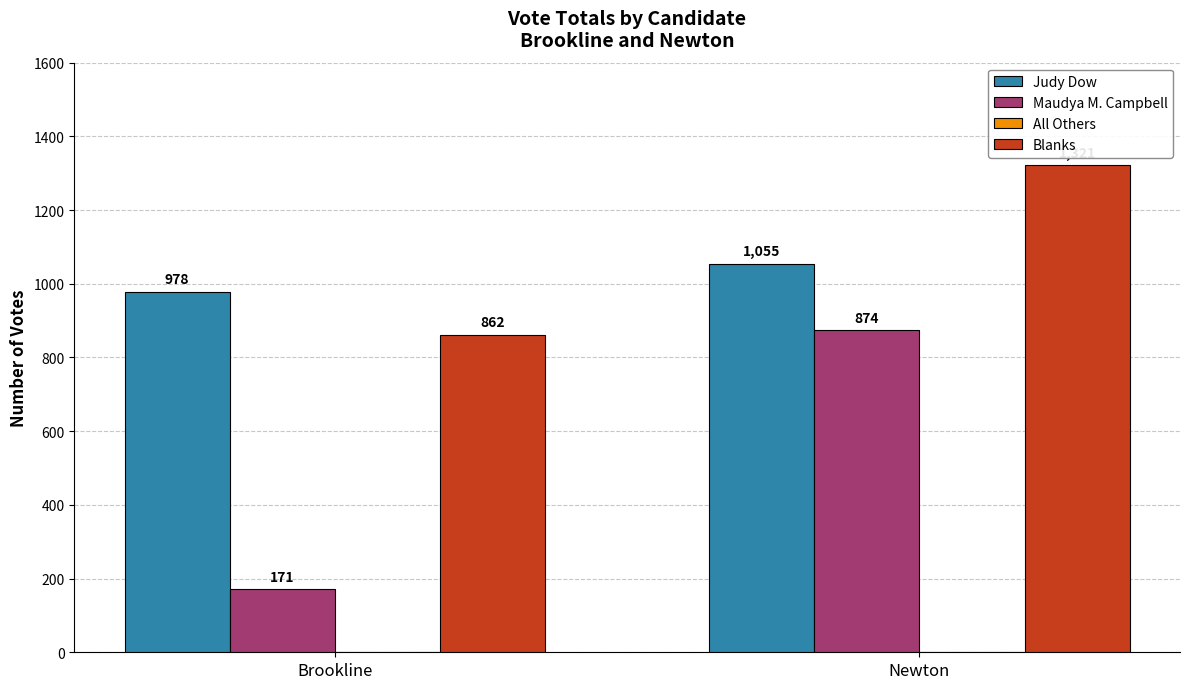

What position from the left is Brookline?

1